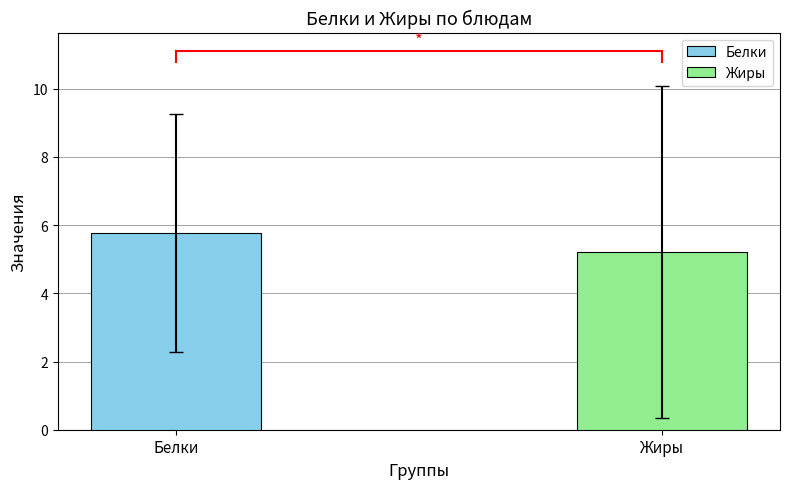

List the series in order of their peak value, highest first.

Жиры, Белки